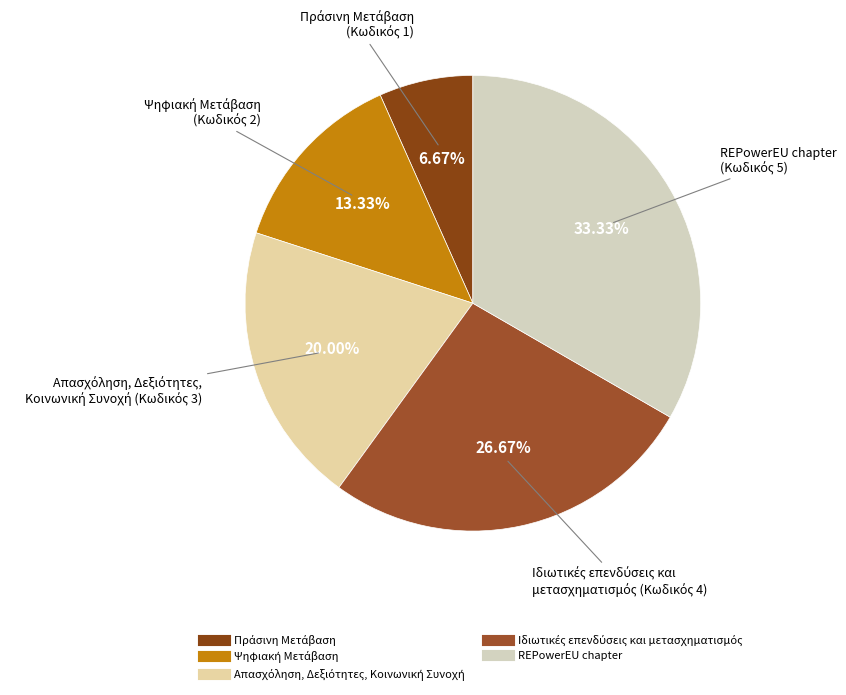

Does any single category account for the majority?

No